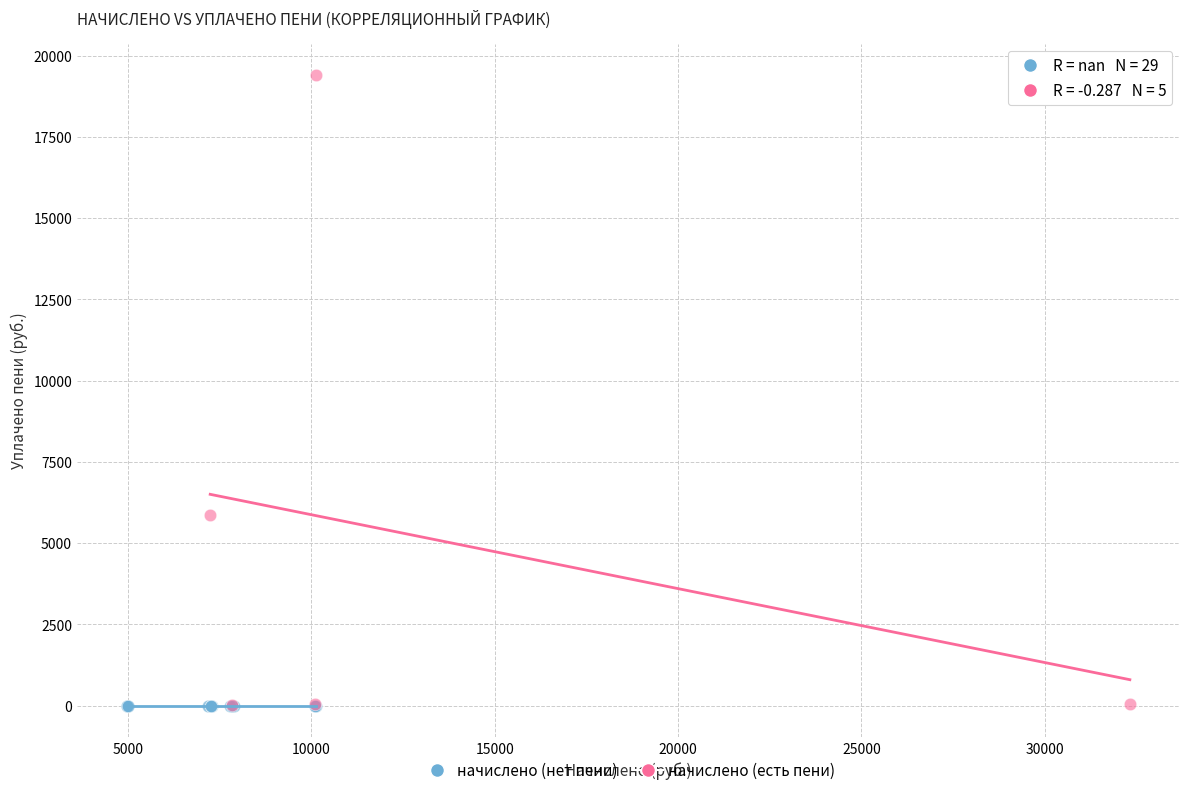

Which series reaches the maximum Y coordinate?

начислено (есть пени)